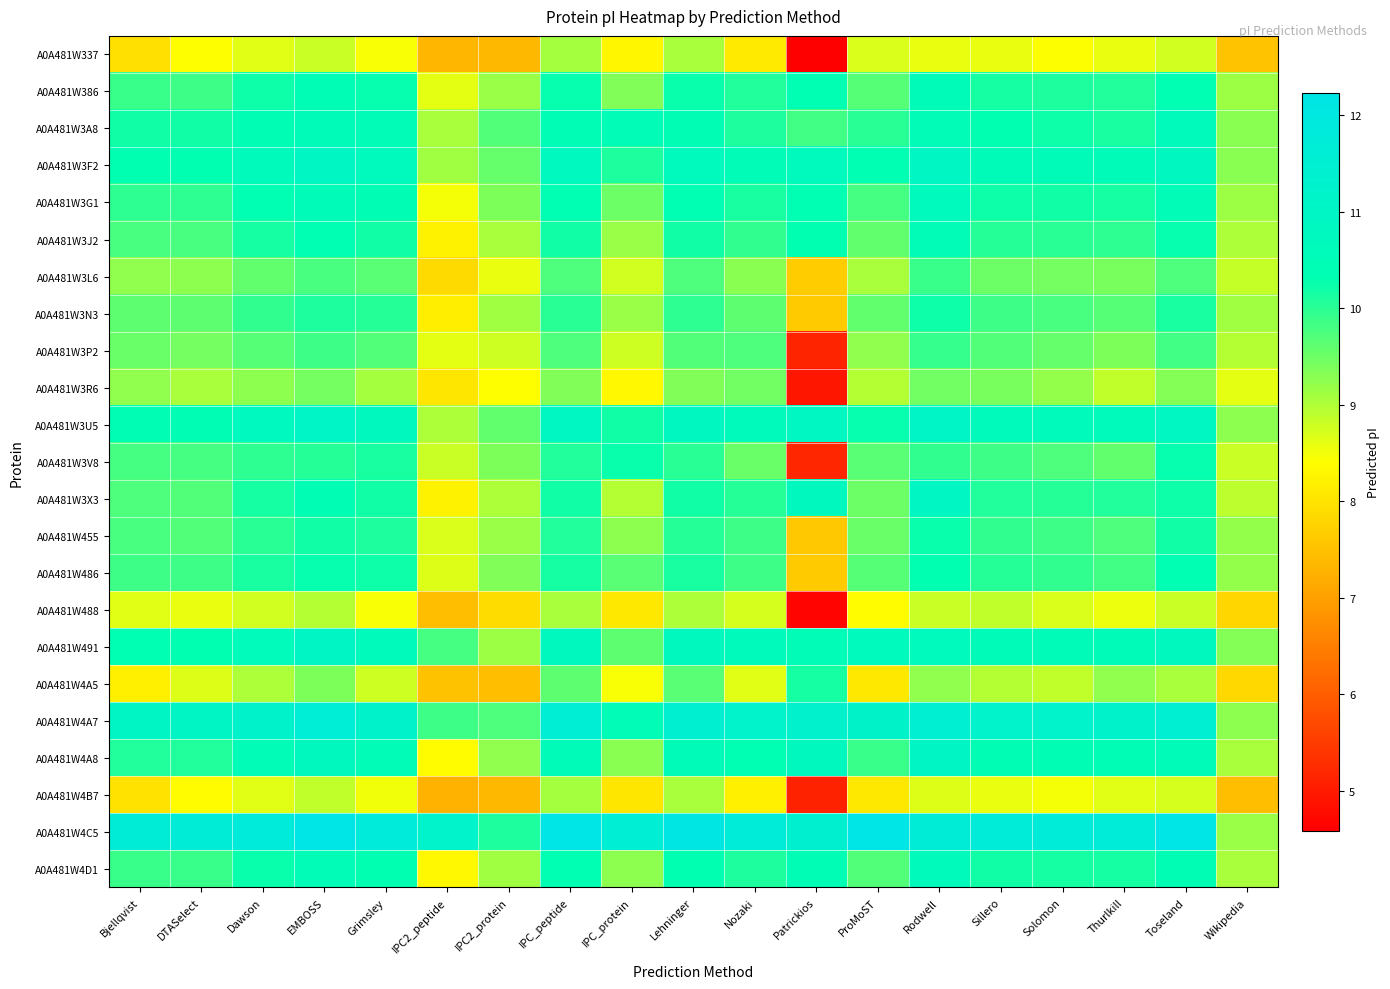

Which has a higher value, Nozaki or DTASelect?

DTASelect